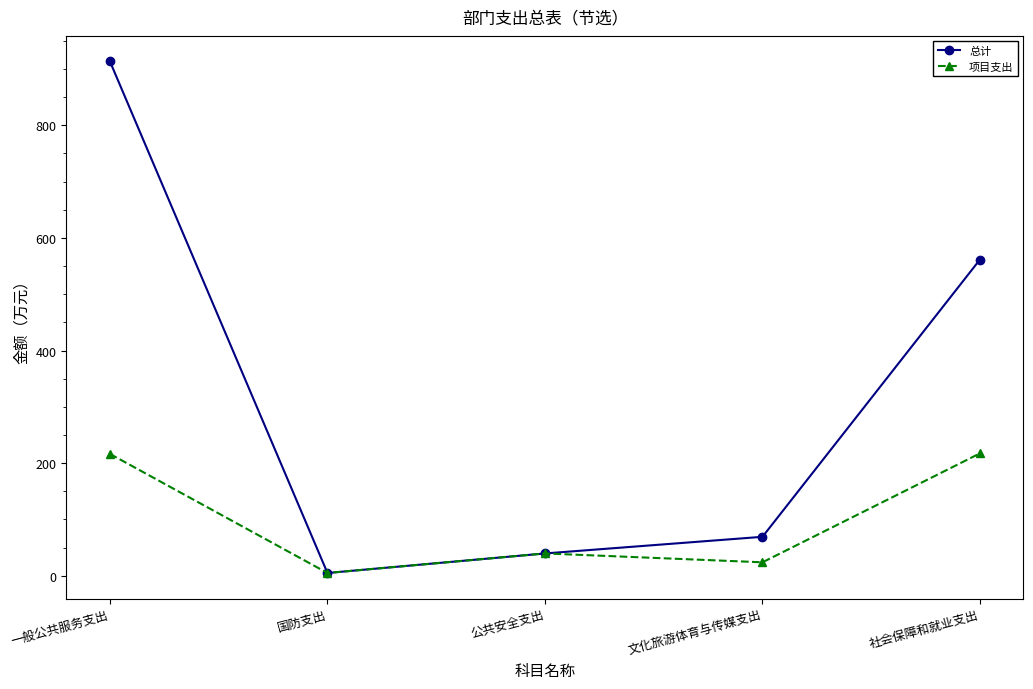

What is the lowest value of the 总计 series?

5.0